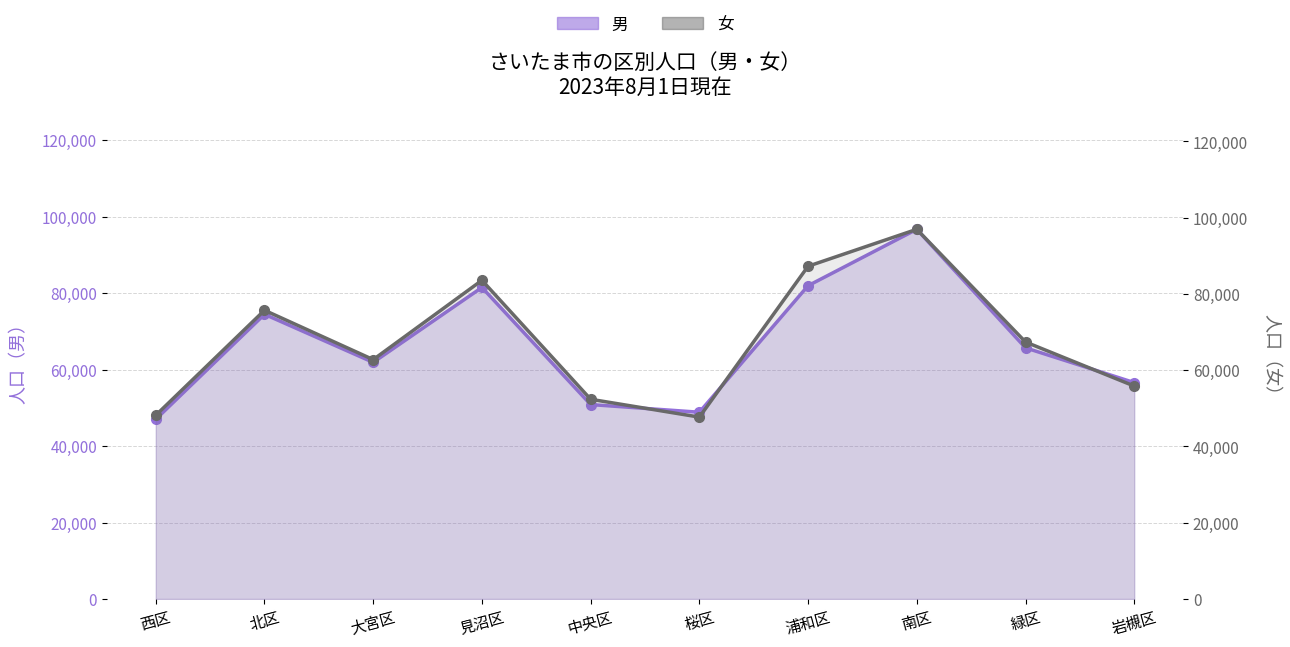

Rank the series by their maximum value, from highest to lowest.

女 (line), 男 (line)